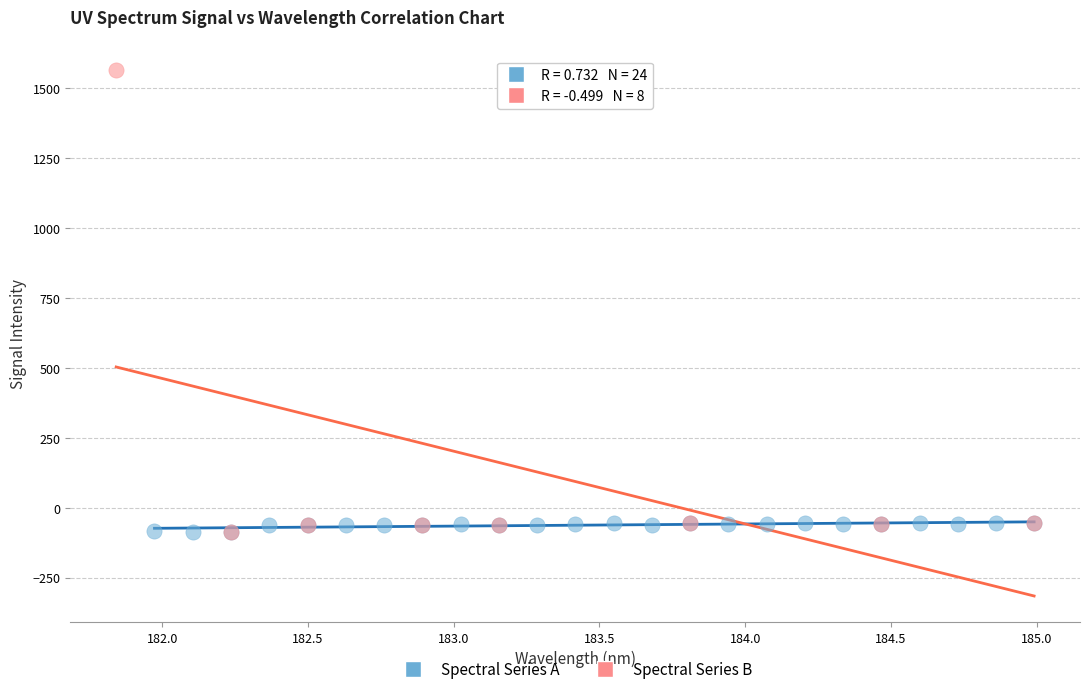

What are all the series names shown in the legend?

Spectral Series A, Spectral Series B